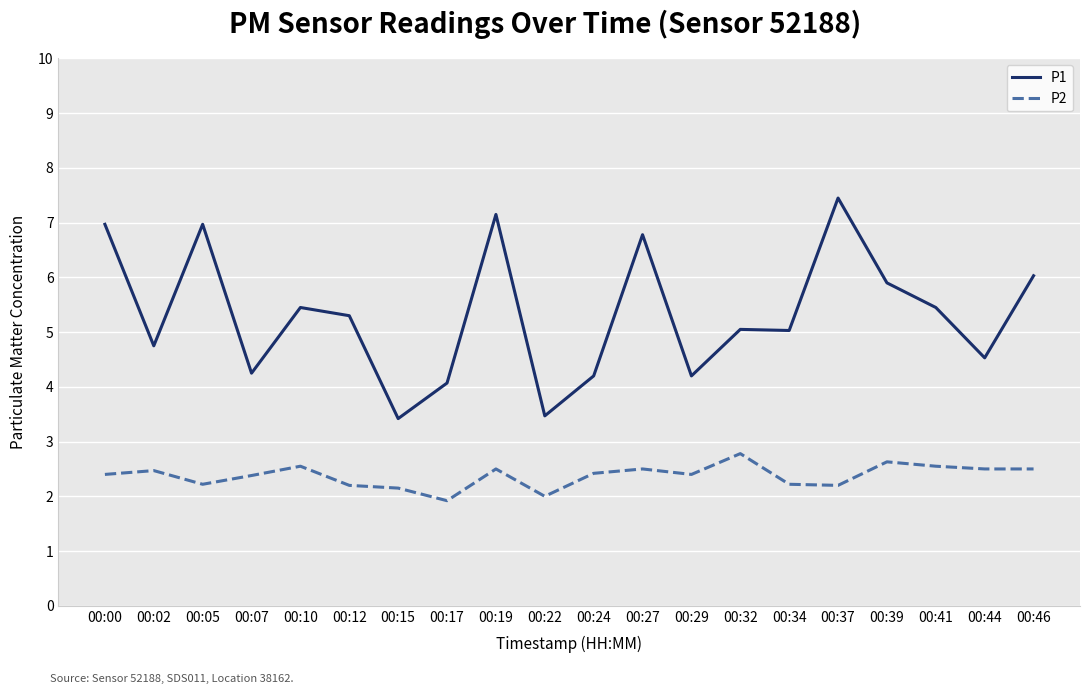

Is the value of P2 at 00:41 greater than the value of P1 at 00:02?

No